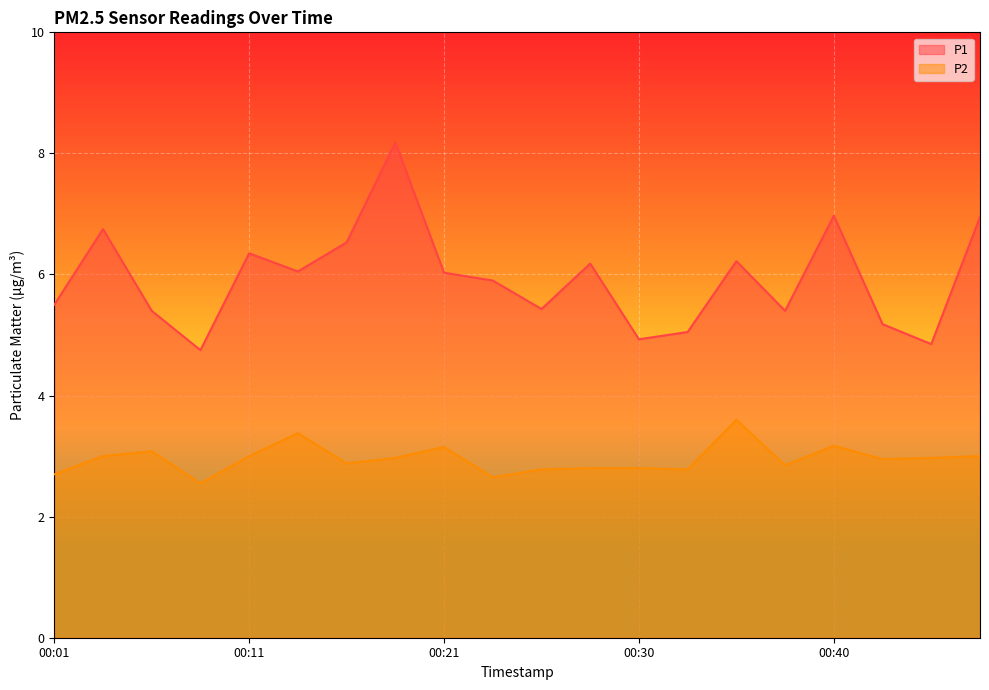

The value of P2 at 00:08 is 2.5. True or false?

True